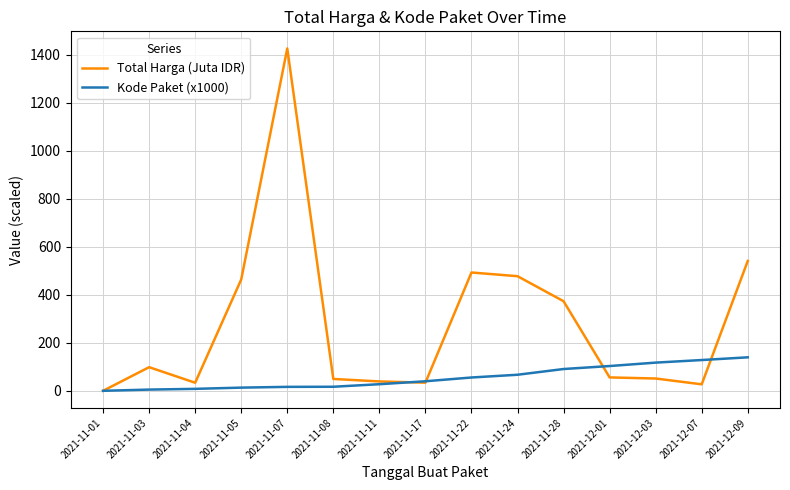

What is the average value of the Total Harga (Juta IDR) series?

277.8